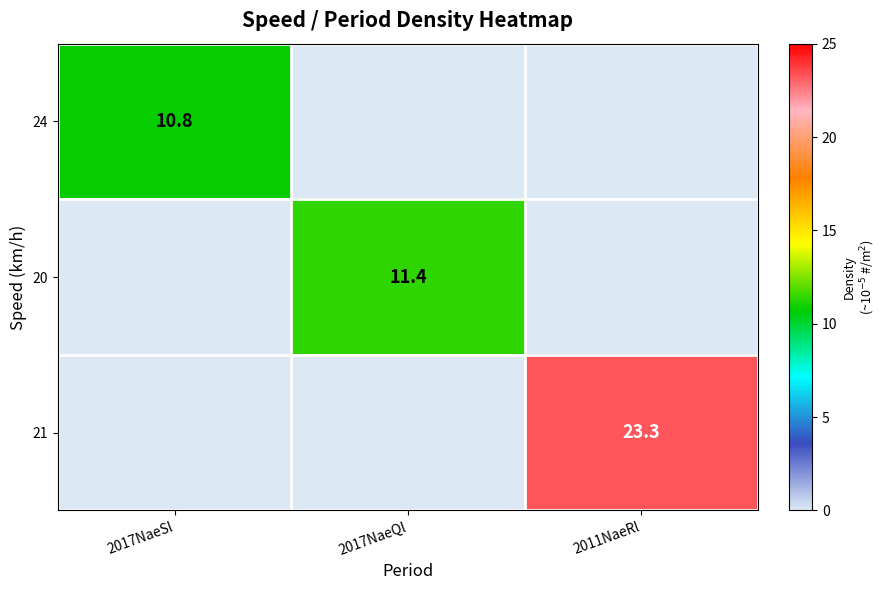

Is it true that 24 equals 10.8 at 2017NaeSl?

True